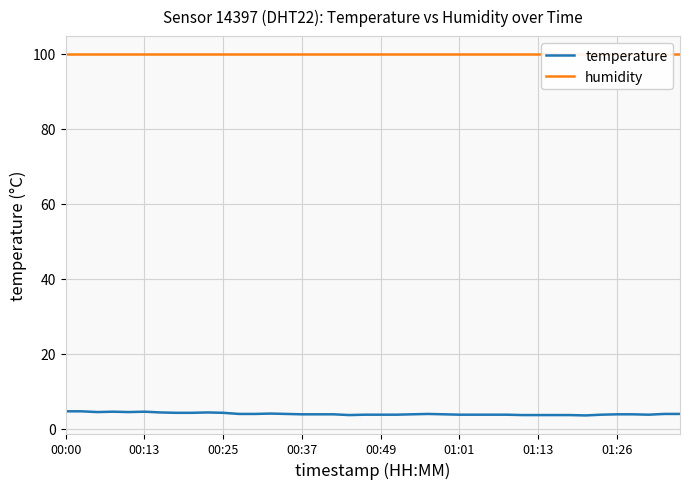

What is the minimum value for humidity?

99.9